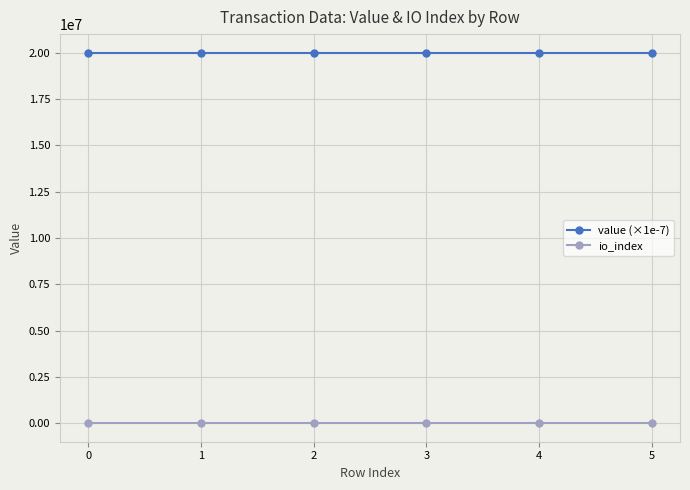

Does the chart have visible grid lines?

Yes